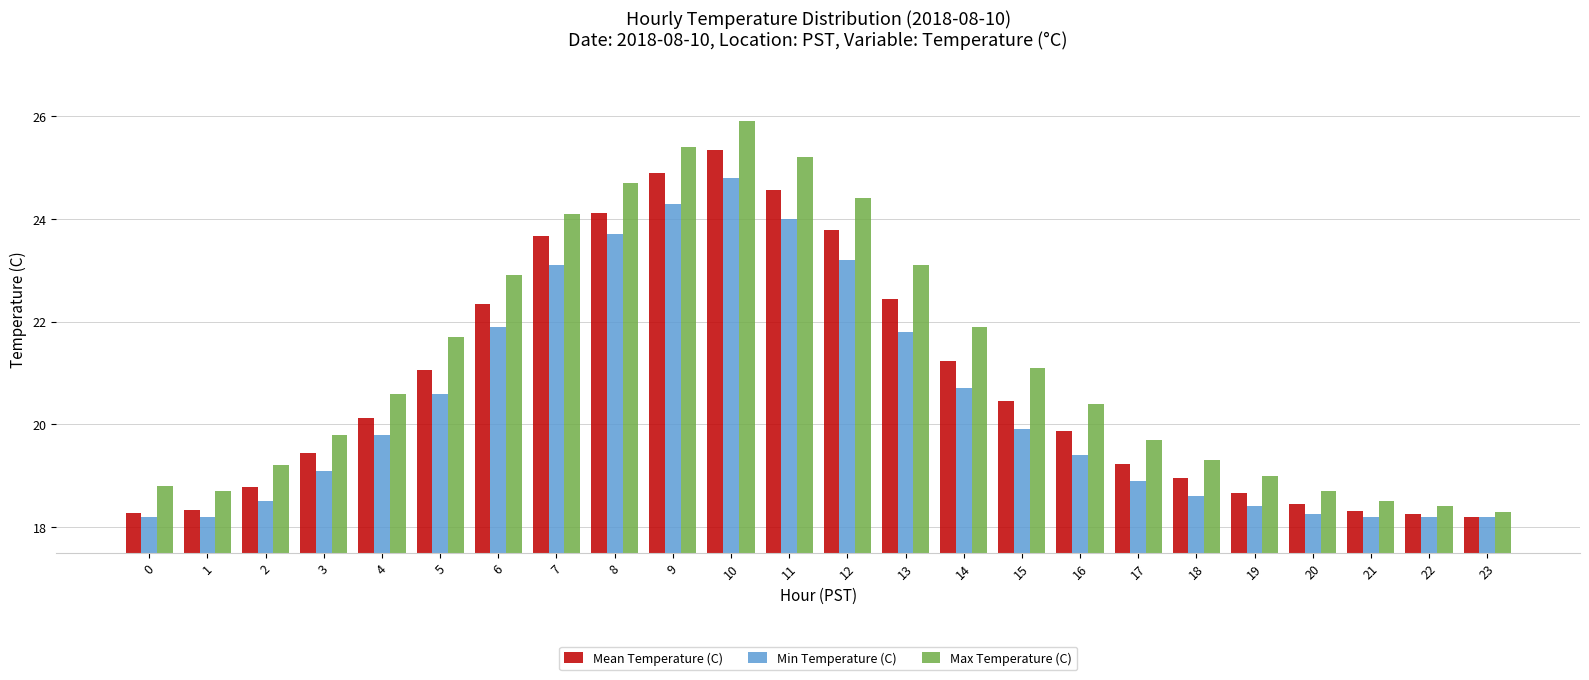

At which label does Min Temperature (C) reach its peak?

10